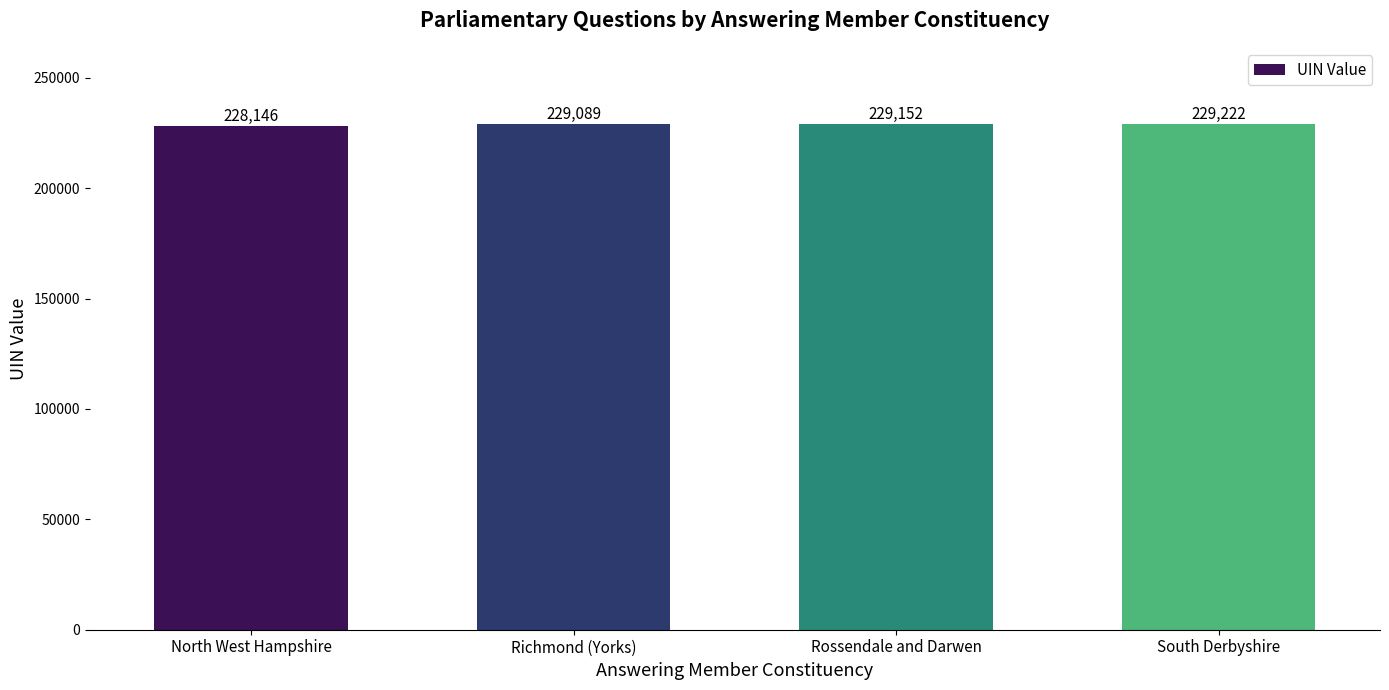

What is the ratio of the value at Rossendale and Darwen to the value at Richmond (Yorks)?

1.0